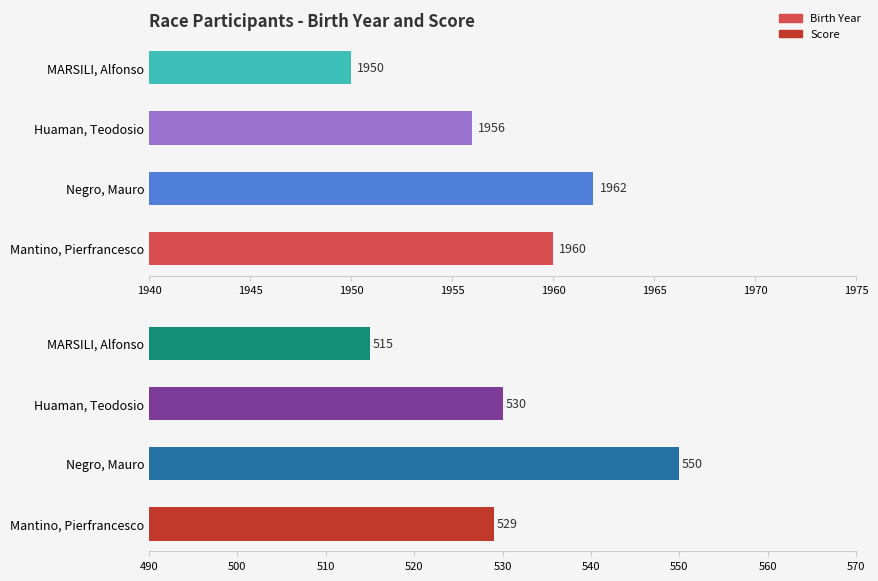

How many bars are there in each group?

2